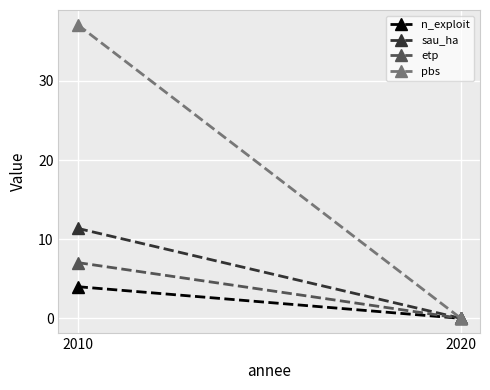

Reading right to left, what are all the values shown in this chart?

n_exploit: 2020=0.0	2010=4.0
sau_ha: 2020=0.0	2010=11.4
etp: 2020=0.0	2010=7.0
pbs: 2020=0.0	2010=37.1